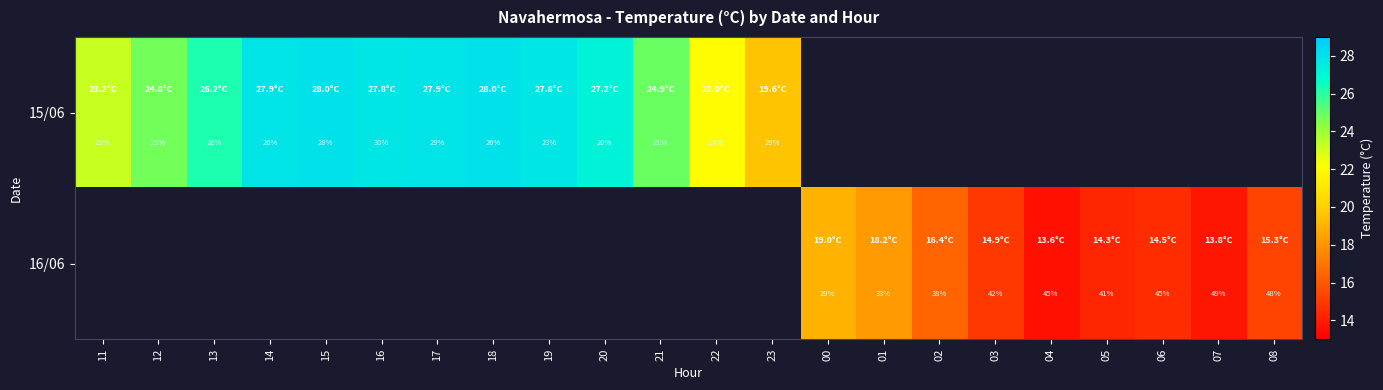

How many distinct data groups are displayed?

2